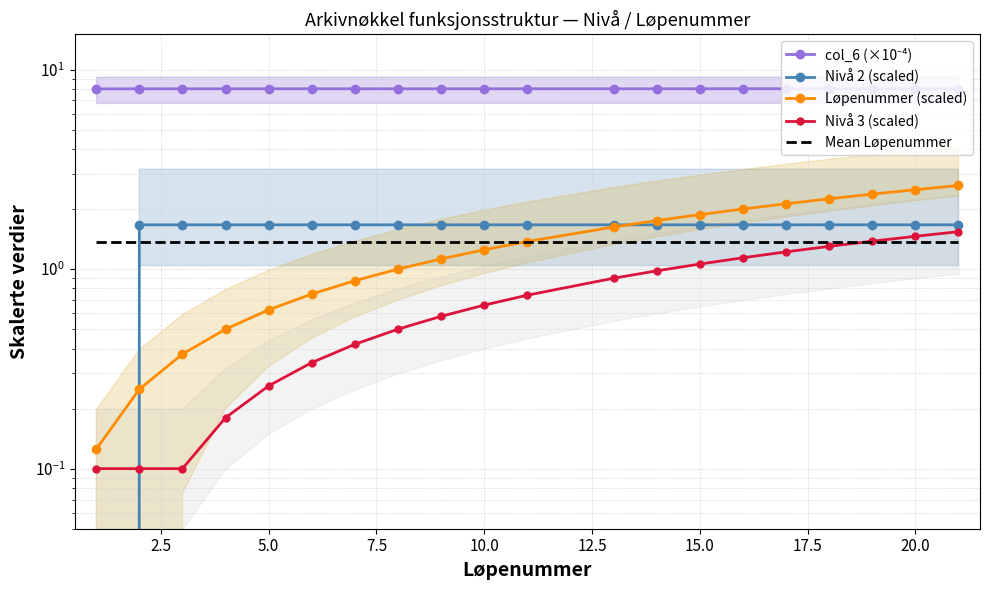

What is the maximum value for col_6 (×10⁻⁴)?

8.0